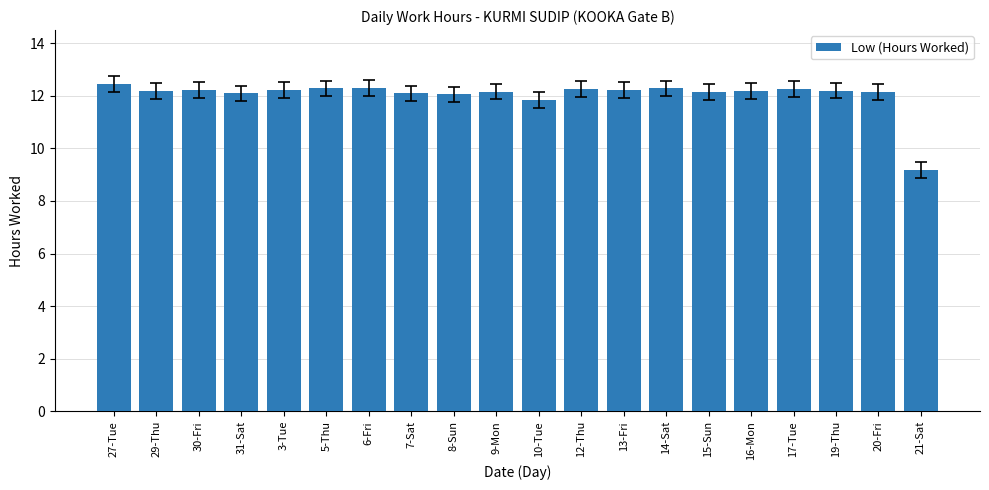

How many data points does each series have?

20